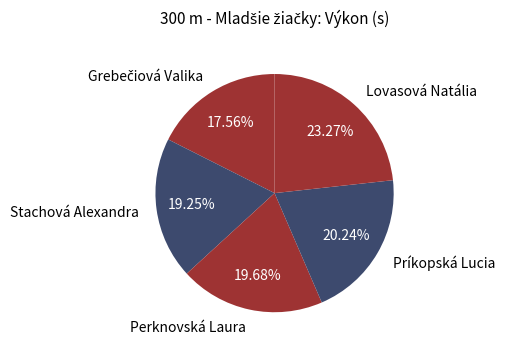

Which slice is the largest?

Lovasová Natália